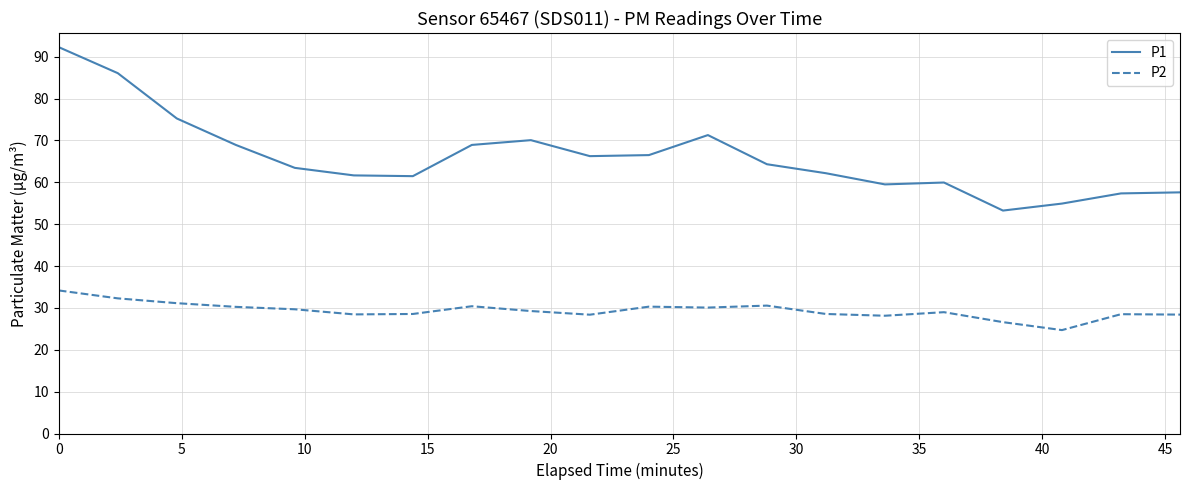

True or false: P2 and P1 cross at least once.

False